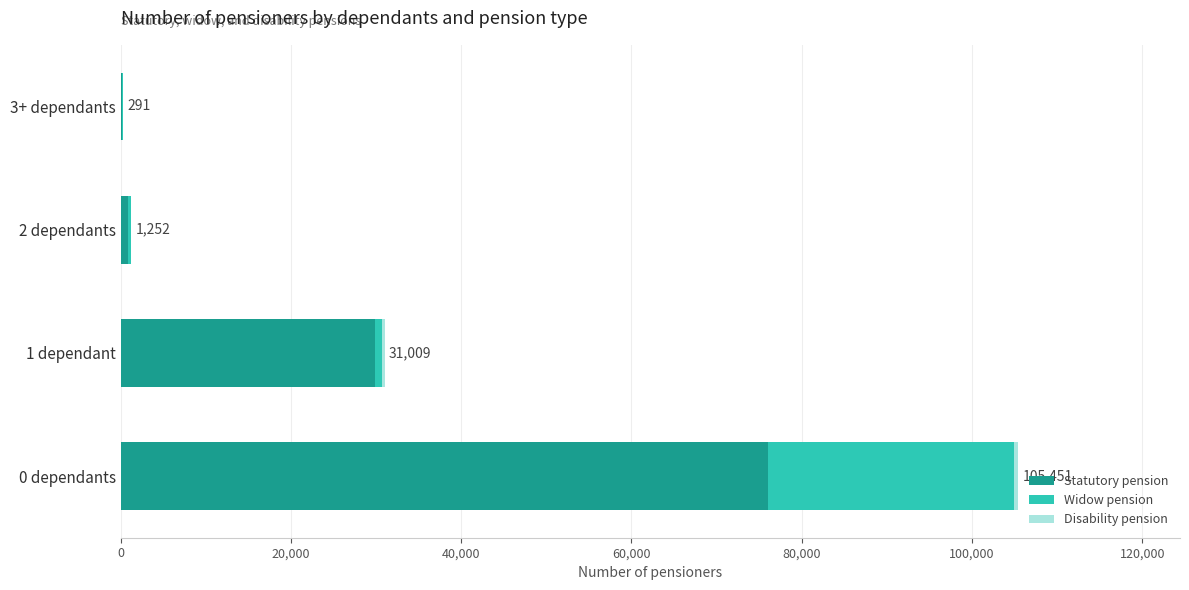

The value of Statutory pension at 1 dependant is 29891. True or false?

True